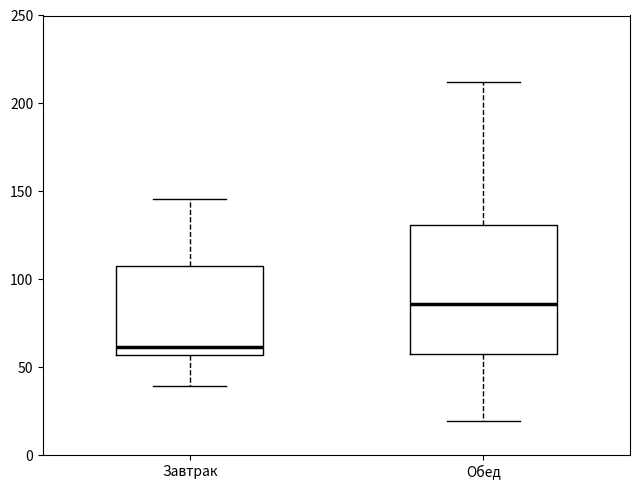

Reading left to right, read every box against the y-axis: the position of its median line, the range the box covers, and the ends of its whiskers. The values are not printed on the chart, so give them approximately, as read against the axis.

Завтрак: median 60, box 55 to 110, whiskers 40 to 145
Обед: median 85, box 55 to 130, whiskers 20 to 210